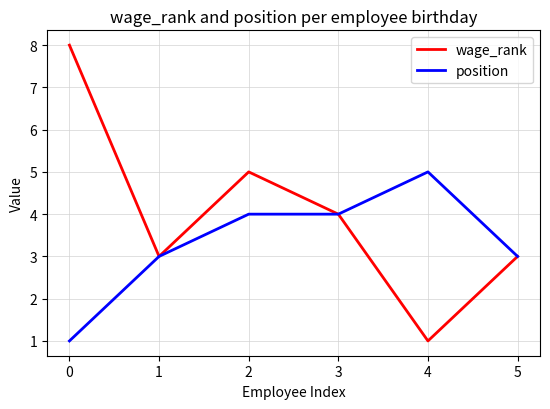

Which series changed the most between 0 and 3?

wage_rank